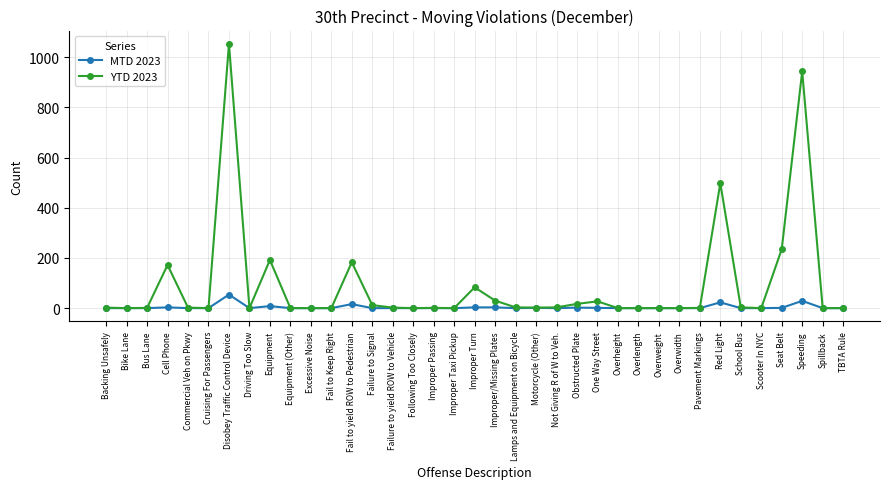

Is it true that YTD 2023 equals 604 at Scooter In NYC?

False